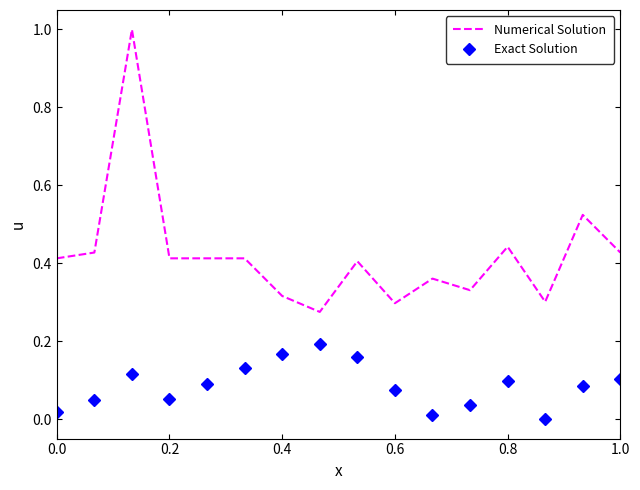

How many Numerical Solution values are between 0 and 1?

16